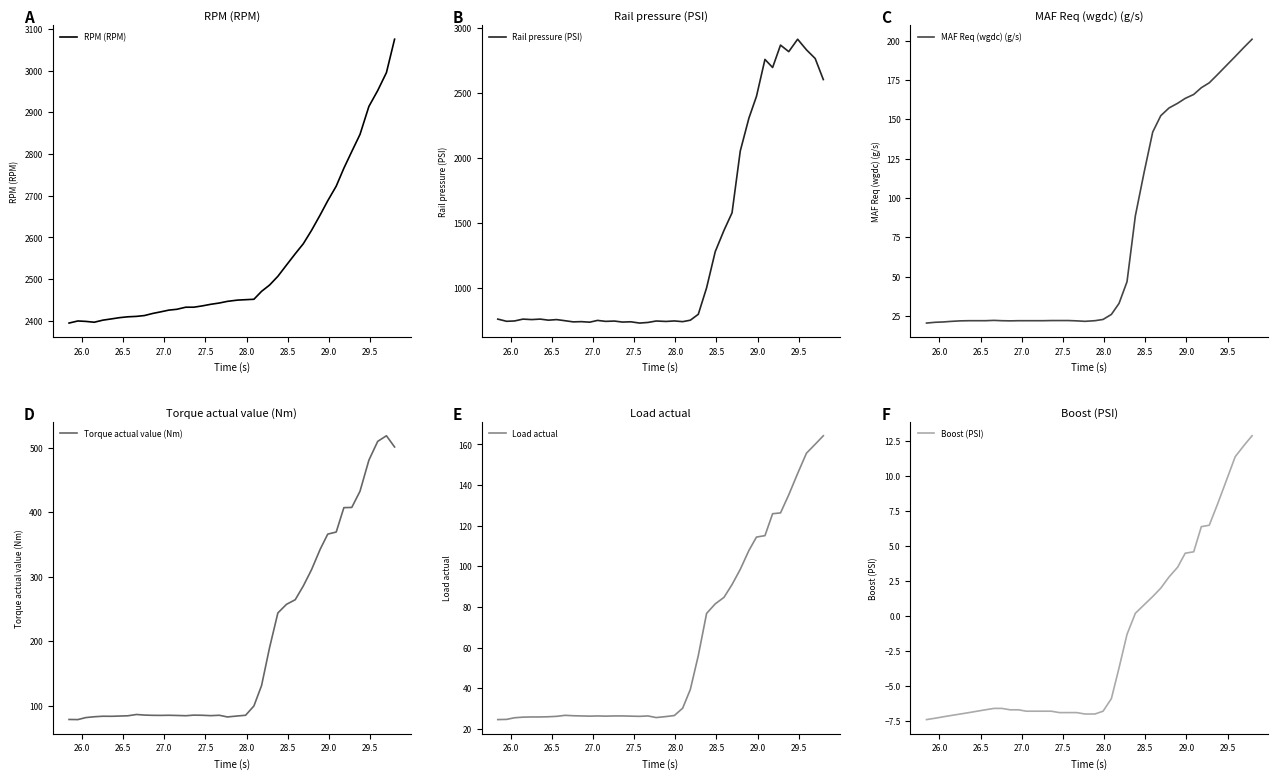

What is the difference between the second highest and minimum values in the MAF Req (wgdc) (g/s) series?

175.2